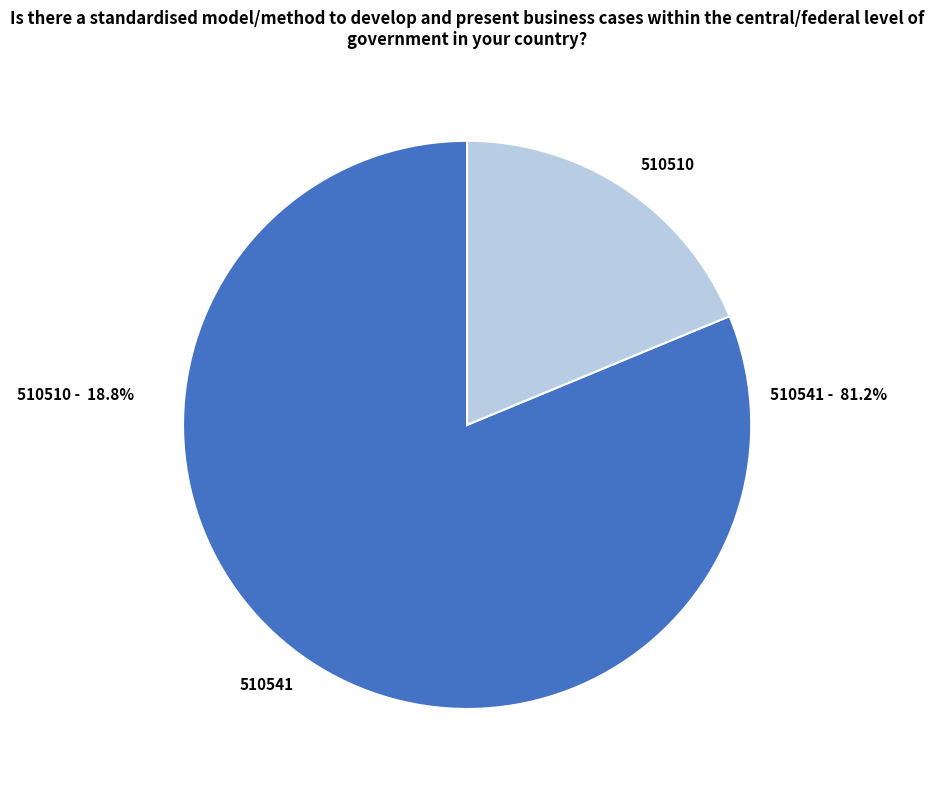

Do 510541 and 510510 together represent more than half of the pie?

Yes